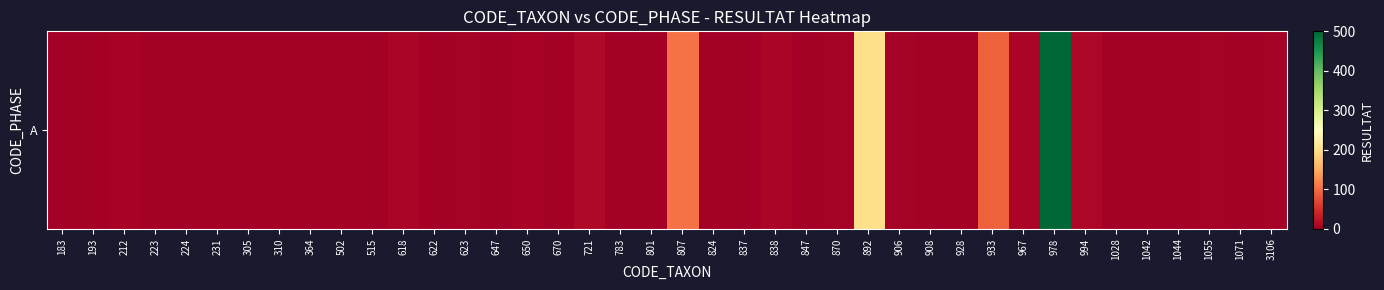

At which category does the chart reach its minimum across all series?

183